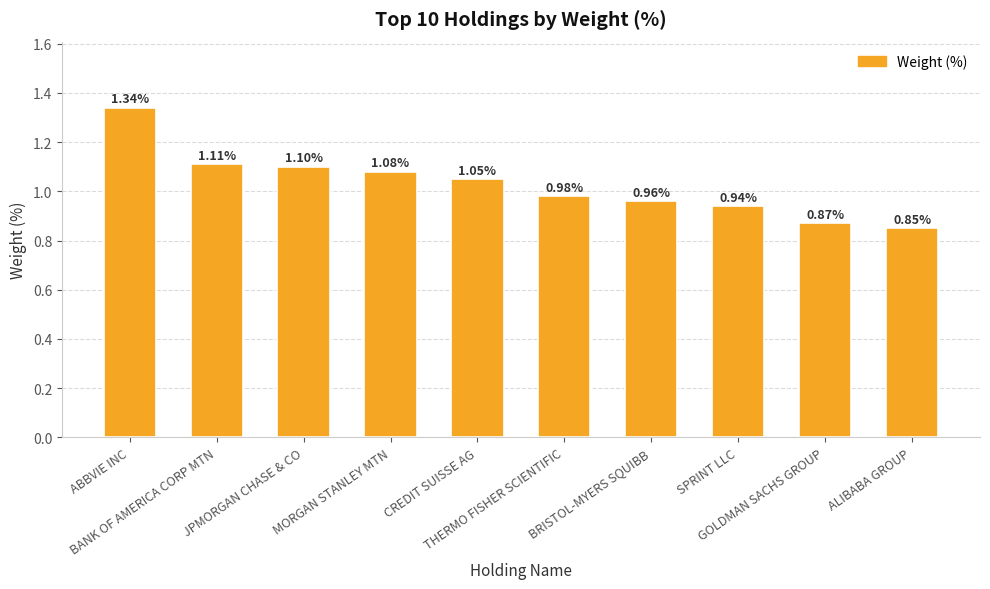

How many values exceed 1?

5